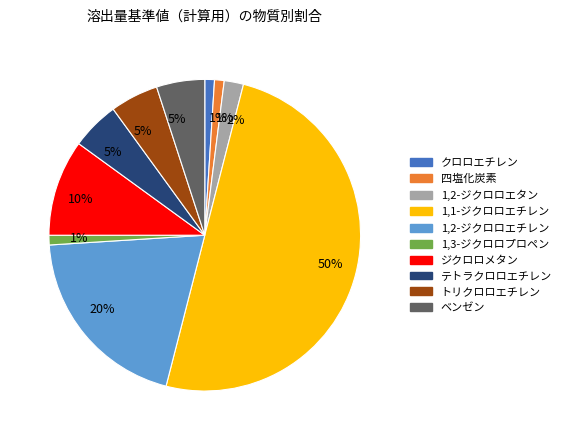

Count the number of slices in the pie.

10